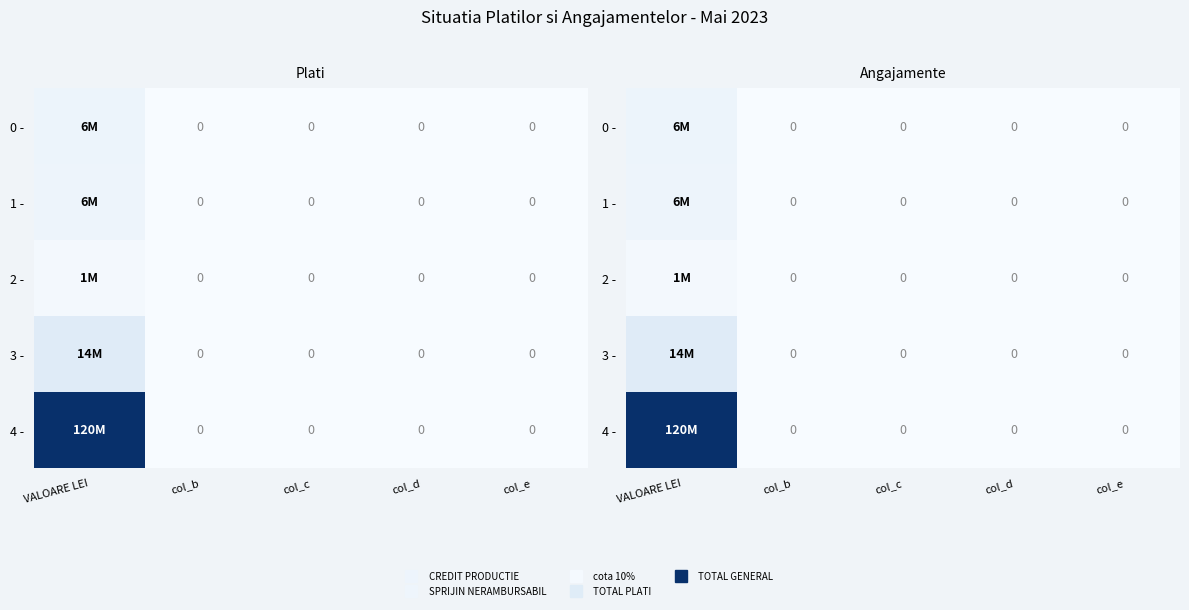

Rank the series by their maximum value, from highest to lowest.

4 -, 3 -, 0 -, 1 -, 2 -